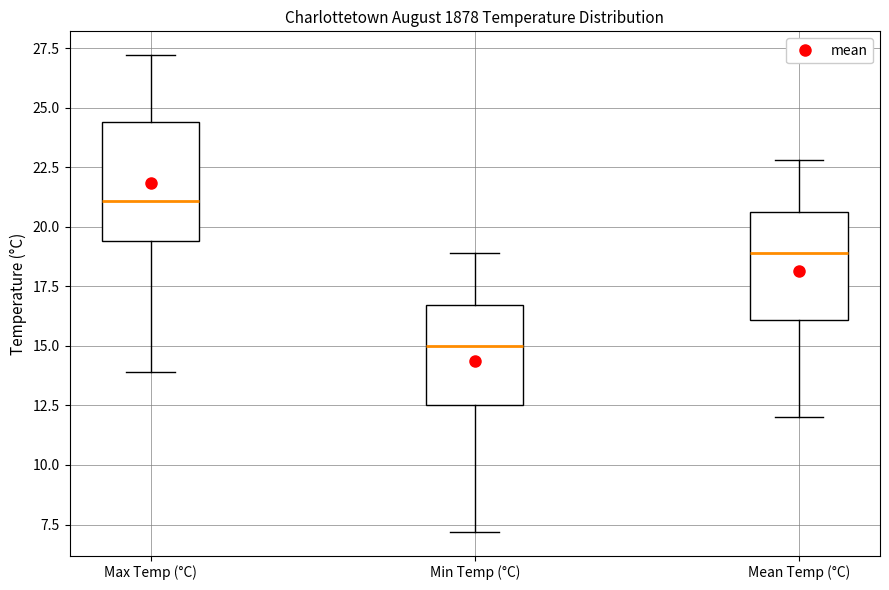

Reading left to right, transcribe this box plot: for each box, give where its median line is, the range the box spans, and where its two whiskers end, as read against the y-axis. The values are not printed on the chart, so give them approximately, as read against the axis.

Max Temp (°C): median 21.0, box 19.5 to 24.5, whiskers 14.0 to 27.0
Min Temp (°C): median 15.0, box 12.5 to 16.5, whiskers 7.0 to 19.0
Mean Temp (°C): median 19.0, box 16.0 to 20.5, whiskers 12.0 to 23.0